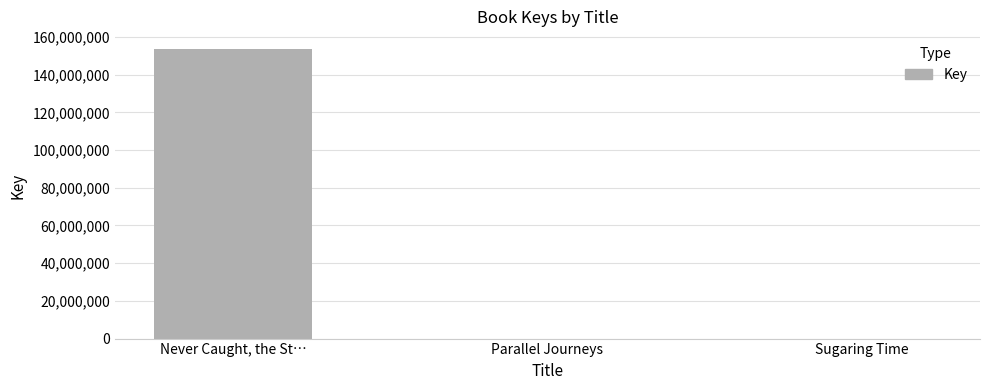

Is it true that the value at Never Caught, the St… is 153789940?

True